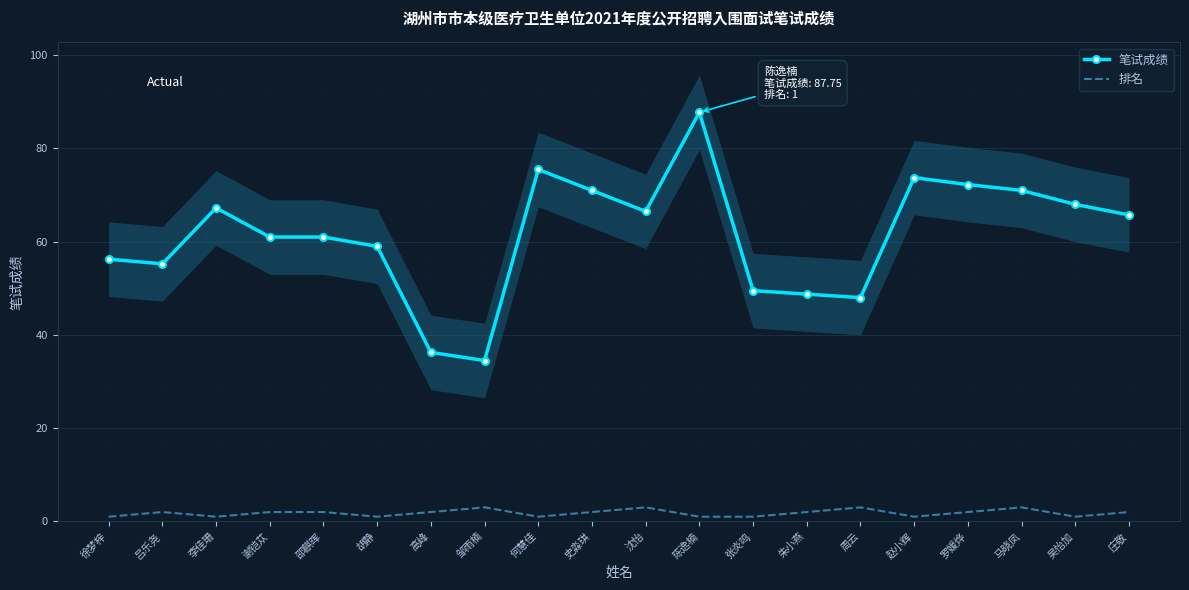

Read the 排名 value at 何慧佳.

1.0